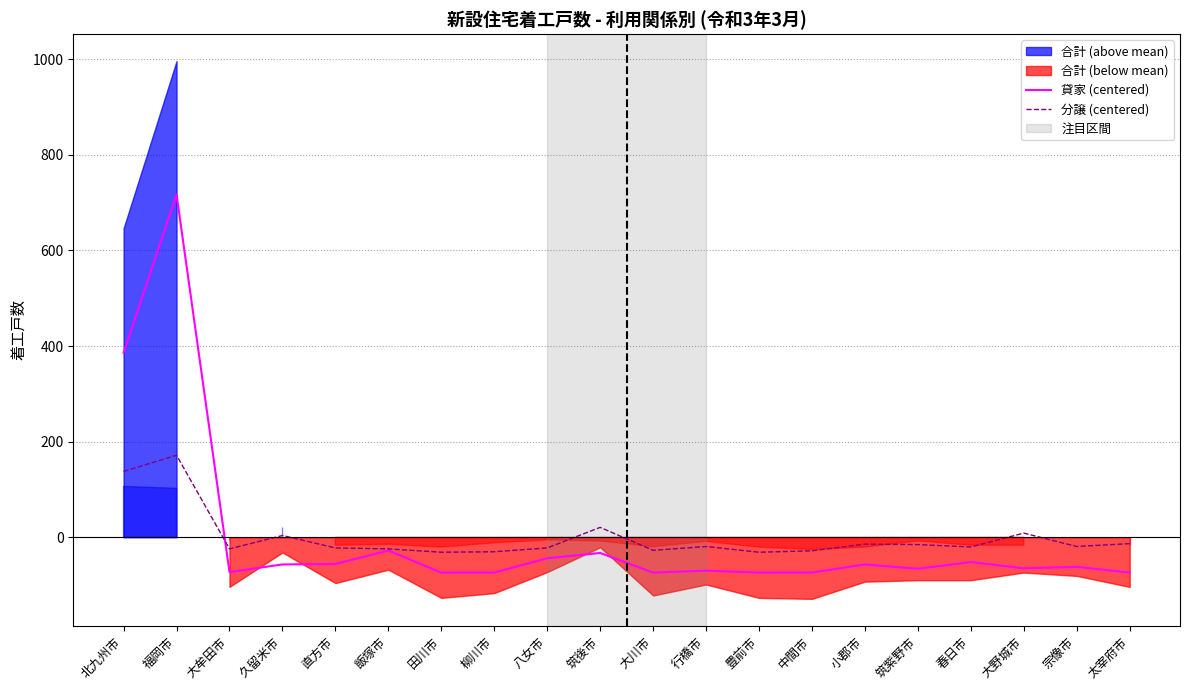

What is the maximum value for 分譲 (centered)?

171.8